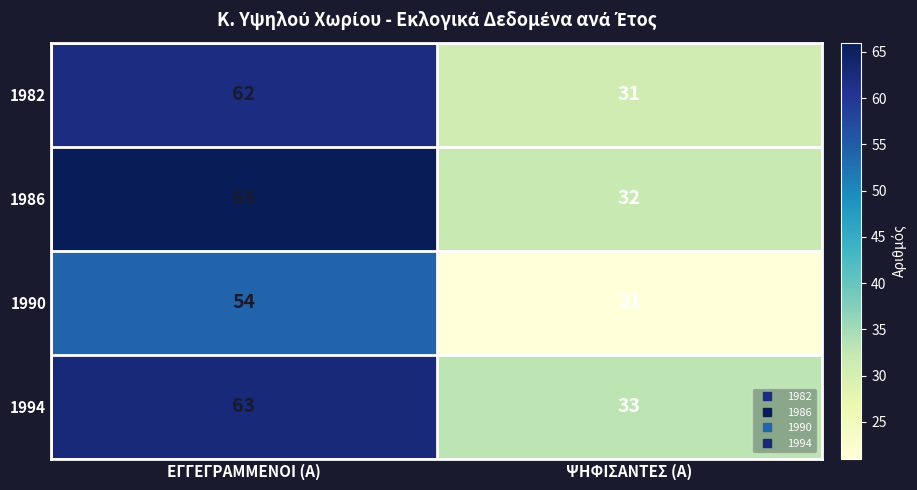

What is the spread (max minus min) of values at ΨΗΦΙΣΑΝΤΕΣ (Α)?

12